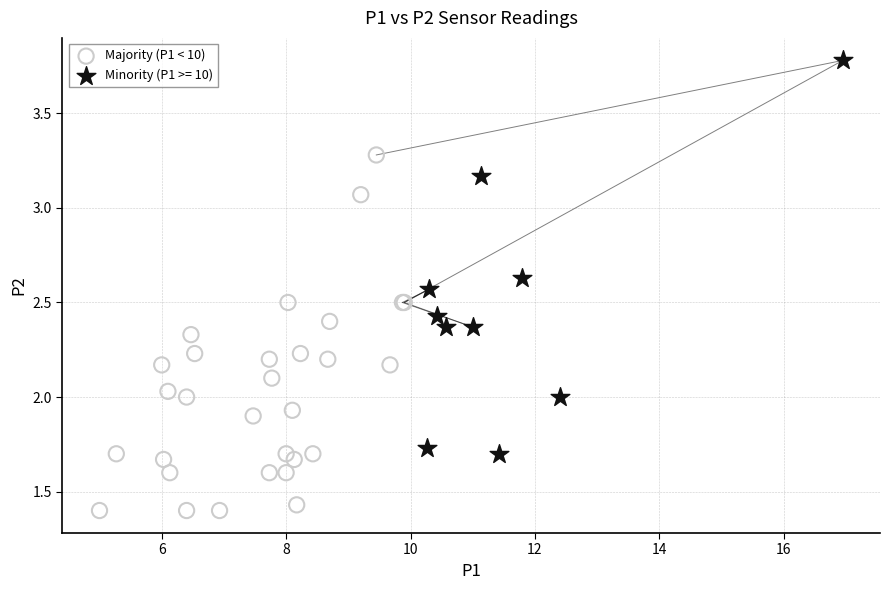

Which series contains the highest Y value?

Minority (P1 >= 10)